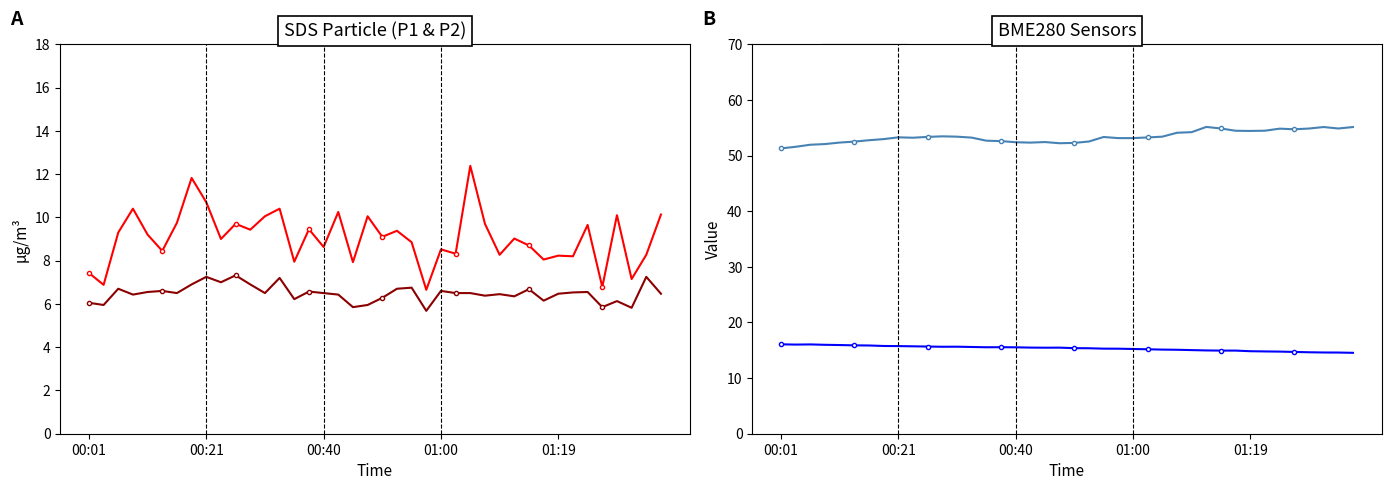

True or false: BME280_humidity and BME280_temperature cross at least once.

False